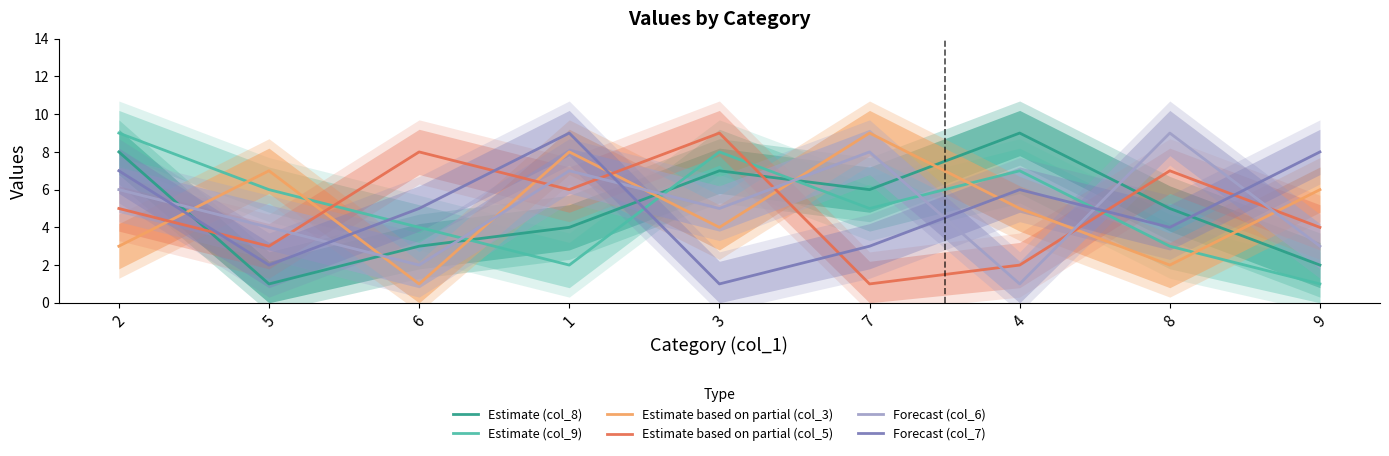

What is the lowest value of the Estimate (col_9) series?

1